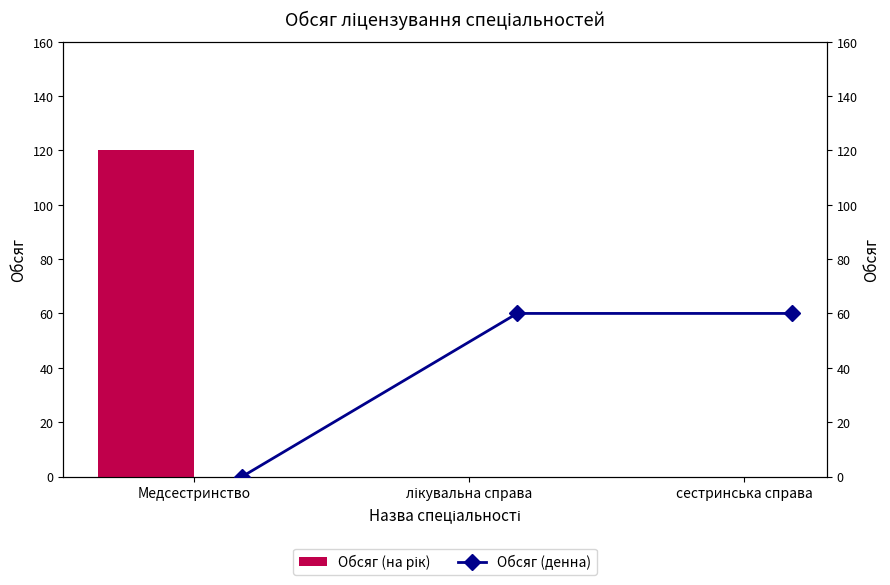

Which series changed the most between Медсестринство and лікувальна справа?

Обсяг (на рік)